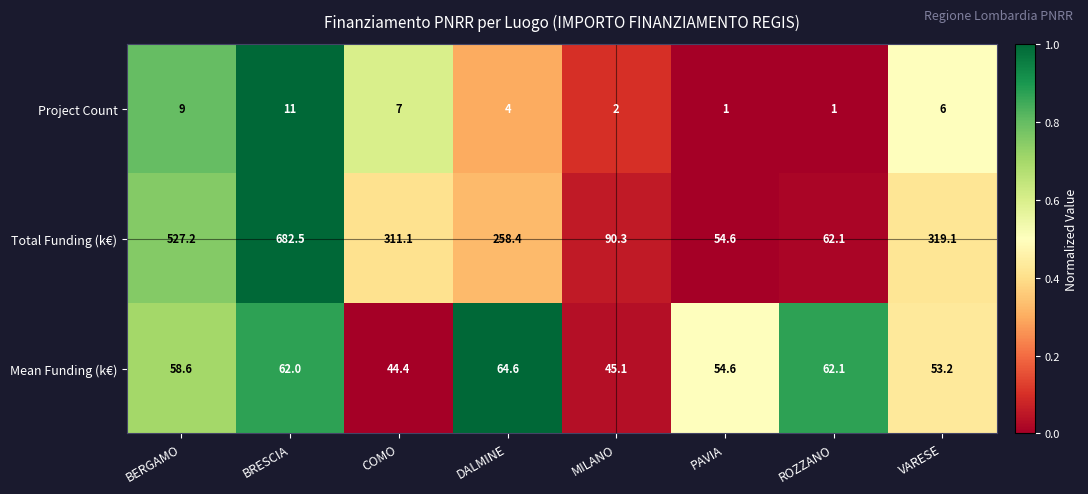

How many distinct data groups are displayed?

3